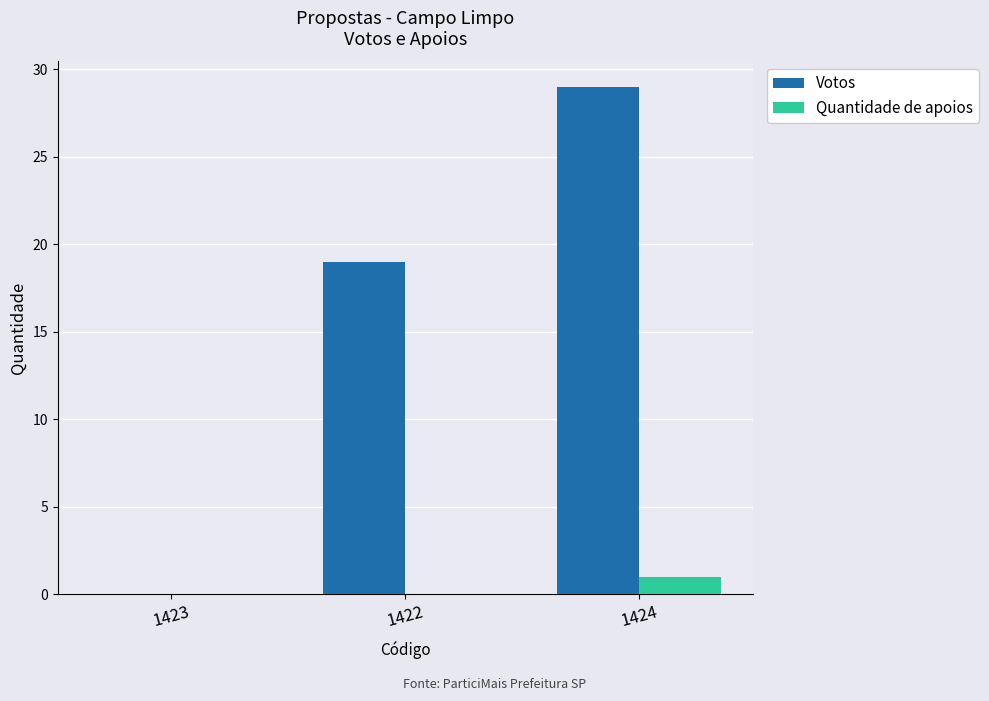

Reading right to left, list all the values displayed in this chart.

Votos: 1424=29	1422=19	1423=0
Quantidade de apoios: 1424=1	1422=0	1423=0